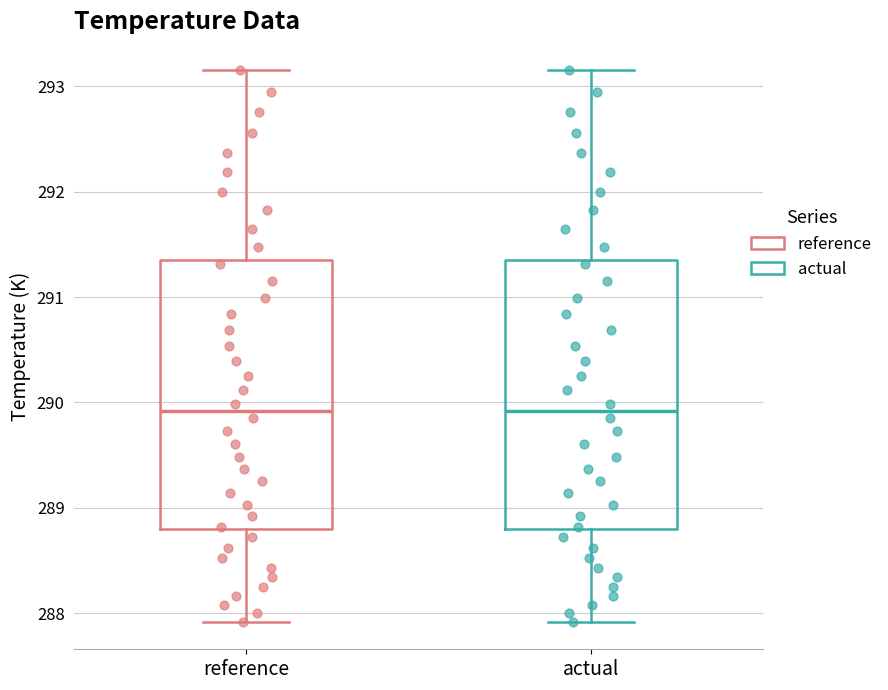

Where is the upper edge of the box for reference on the y-axis? The values are not printed on the chart, so give them approximately, as read against the axis.

291.4